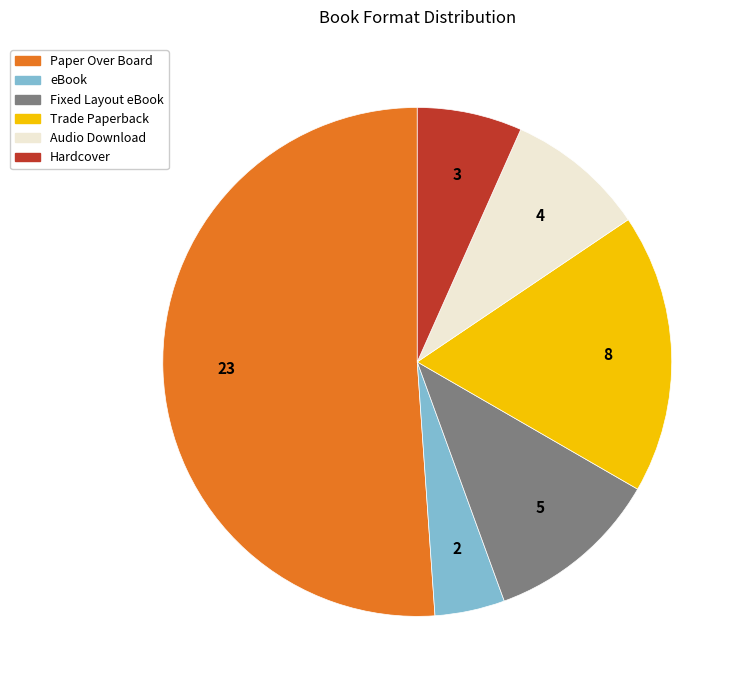

Is there a majority slice in this chart?

Yes